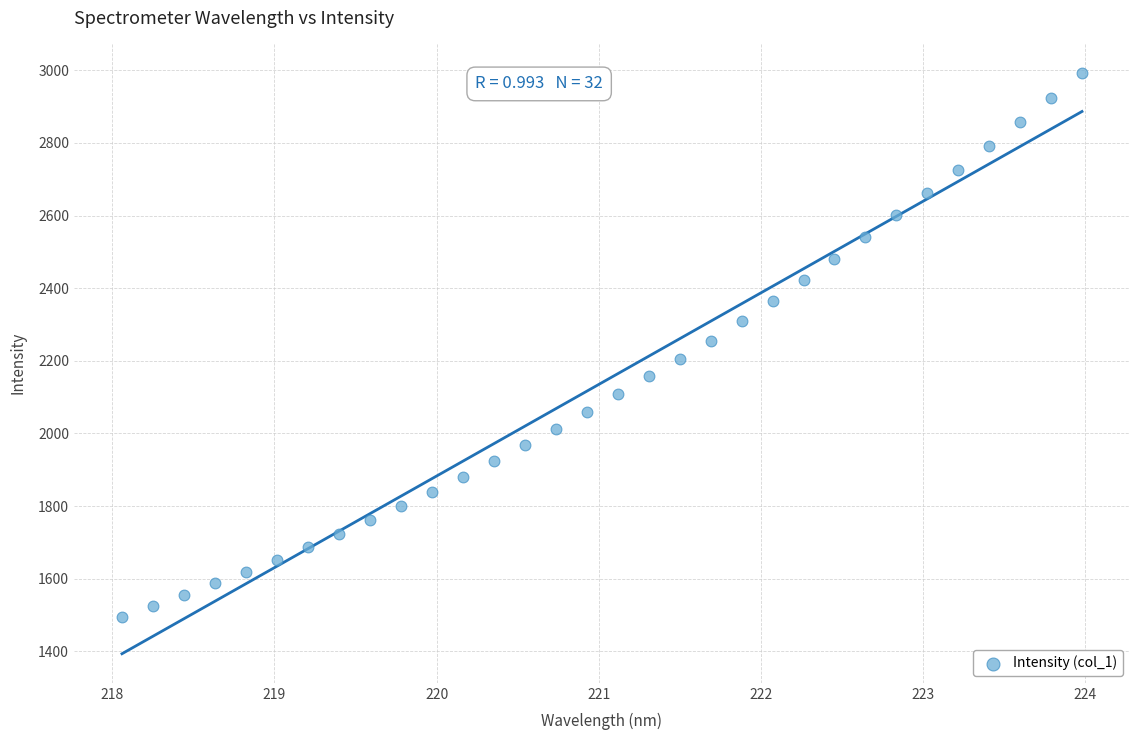

What is the range of X values (max minus min)?

5.9